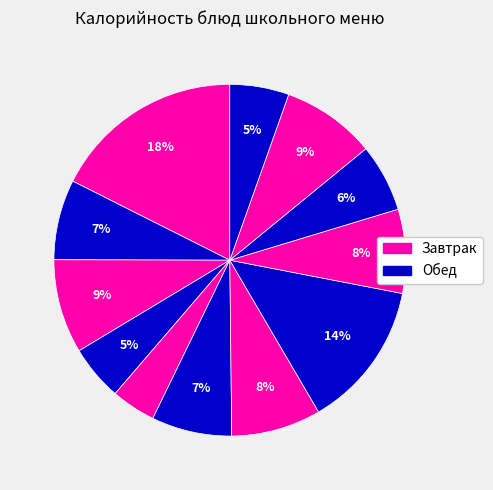

Is there any slice that represents more than half of the pie?

No